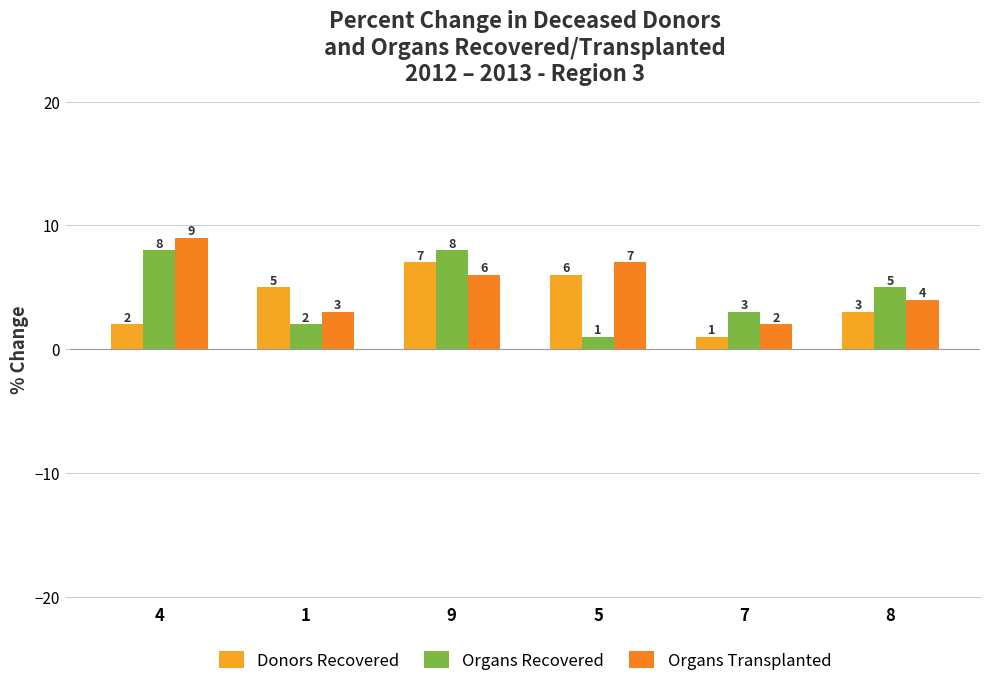

The value of Donors Recovered at 9 is 7. True or false?

True